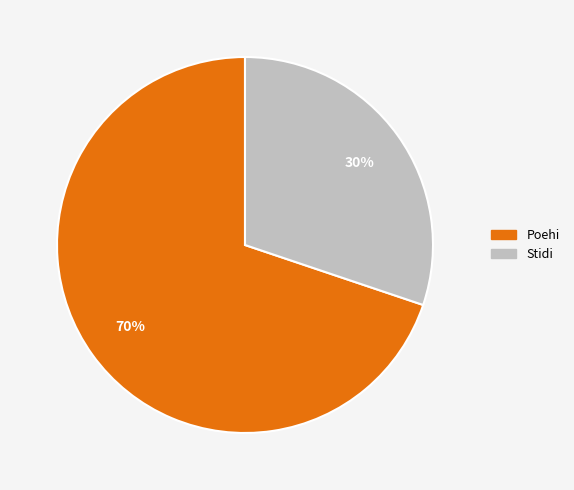

Rank the categories by value from highest to lowest.

Poehi, Stidi